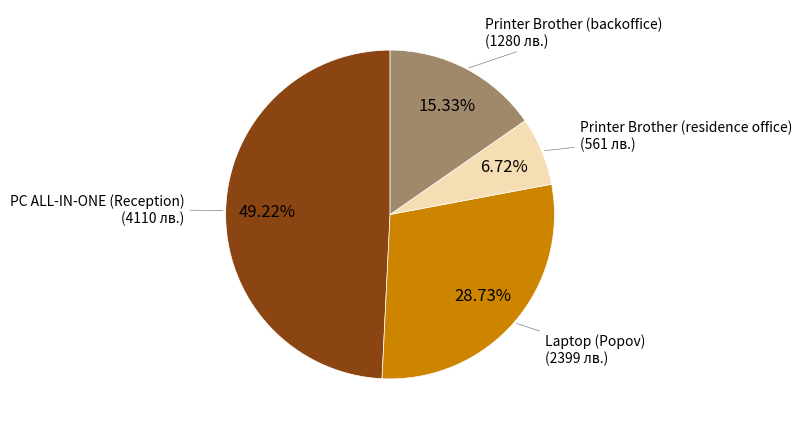

Does any single category account for the majority?

No